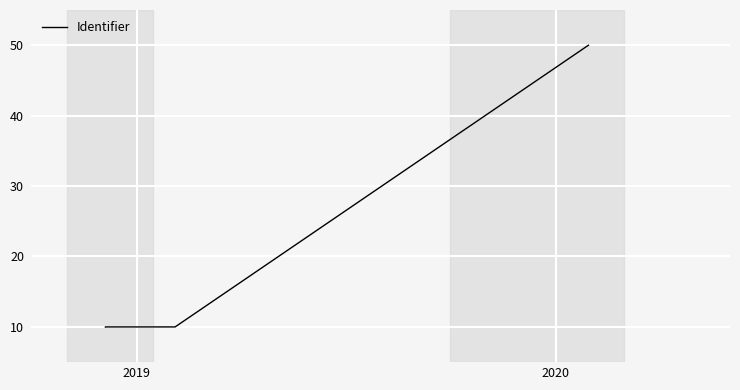

What is the sum of all values?

100.0